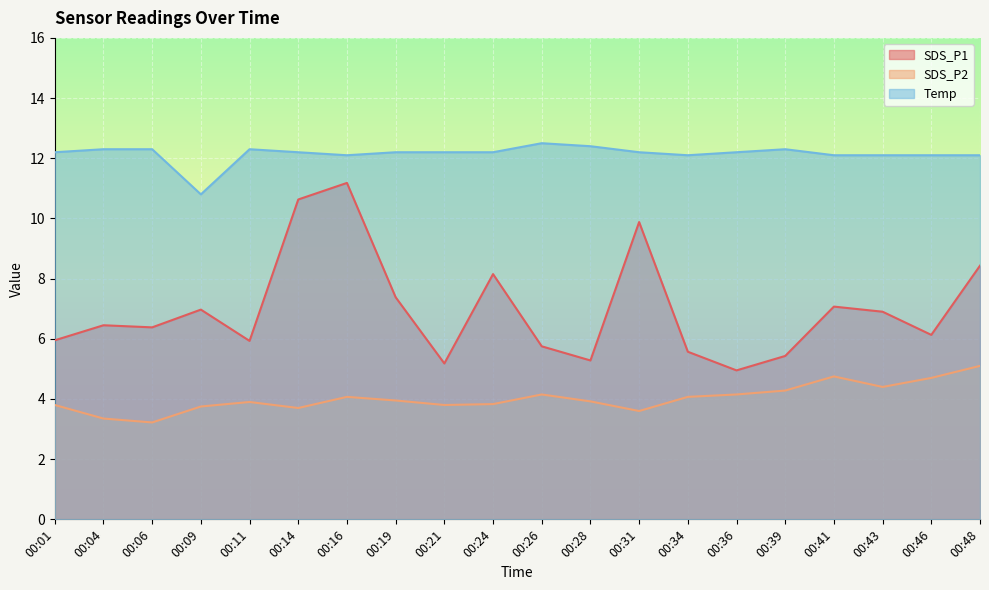

The SDS_P1 series shows 7.3 at 00:21. True or false?

False